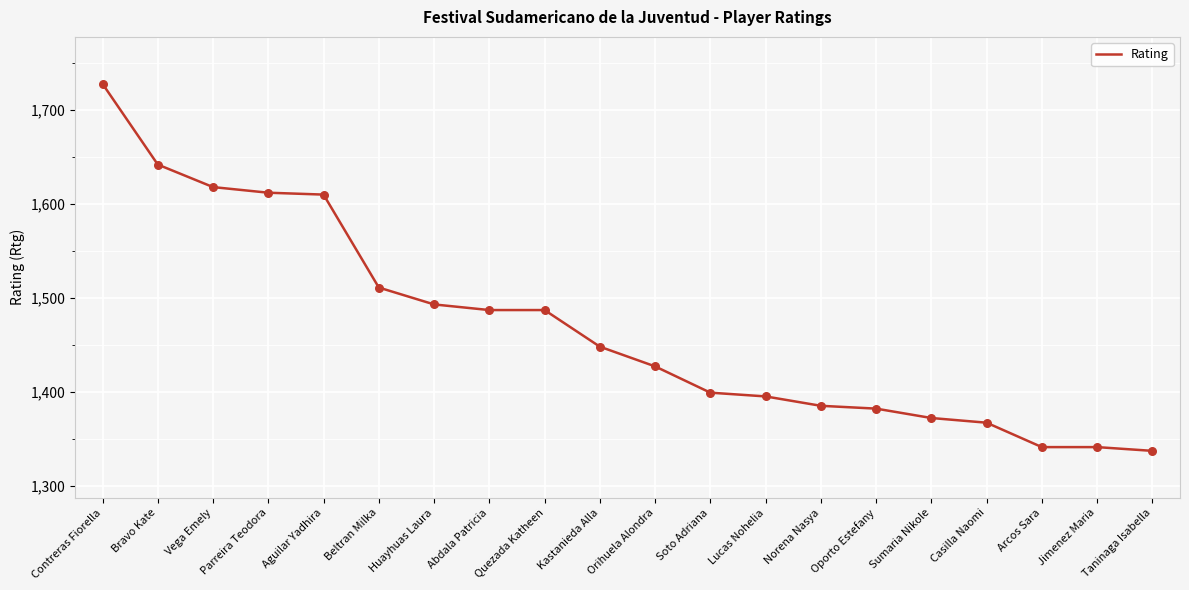

Between Aguilar Yadhira and Taninaga Isabella, which is larger?

Aguilar Yadhira